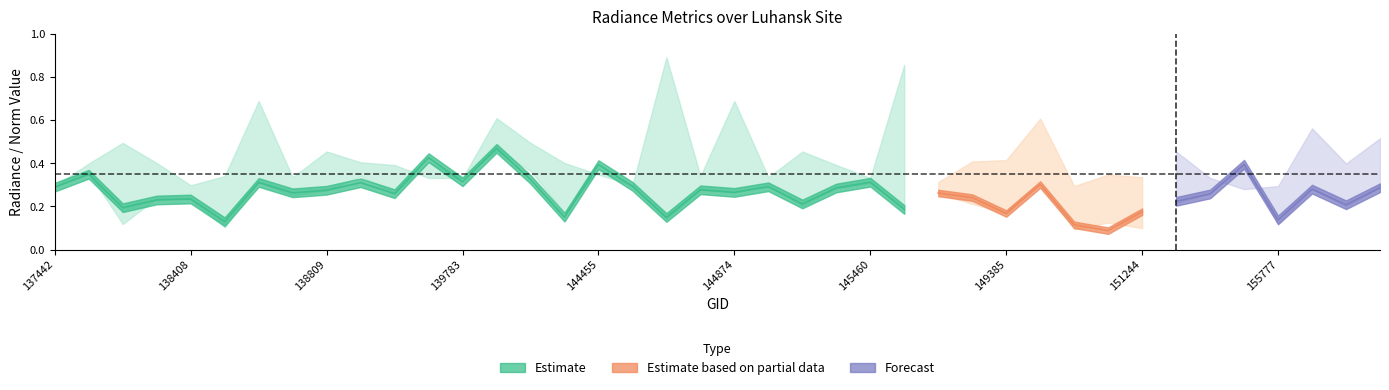

Is this an area chart (filled region under the line)?

No